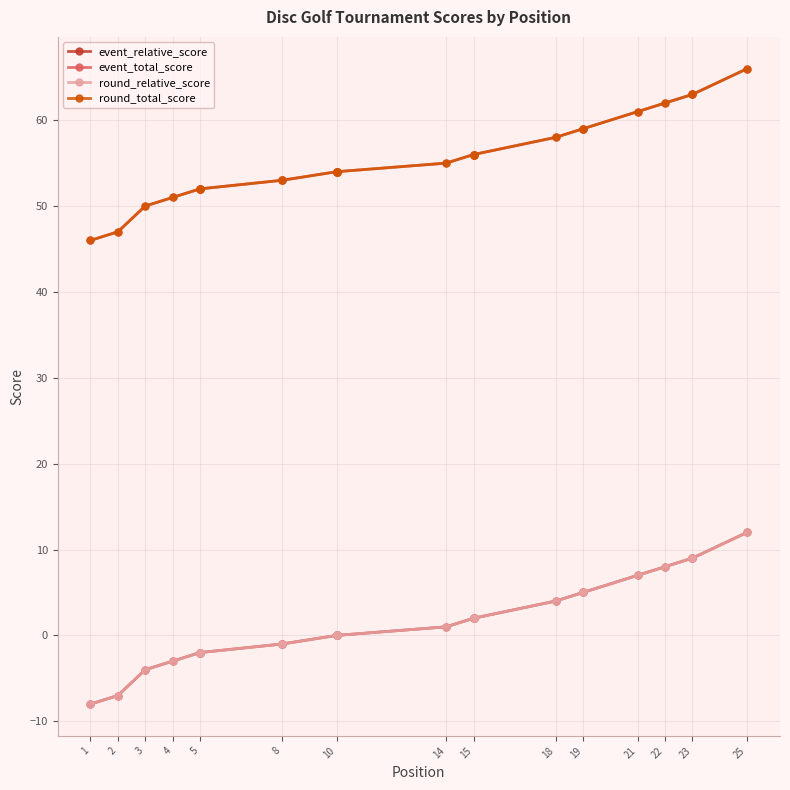

How many lines are shown in the chart?

4